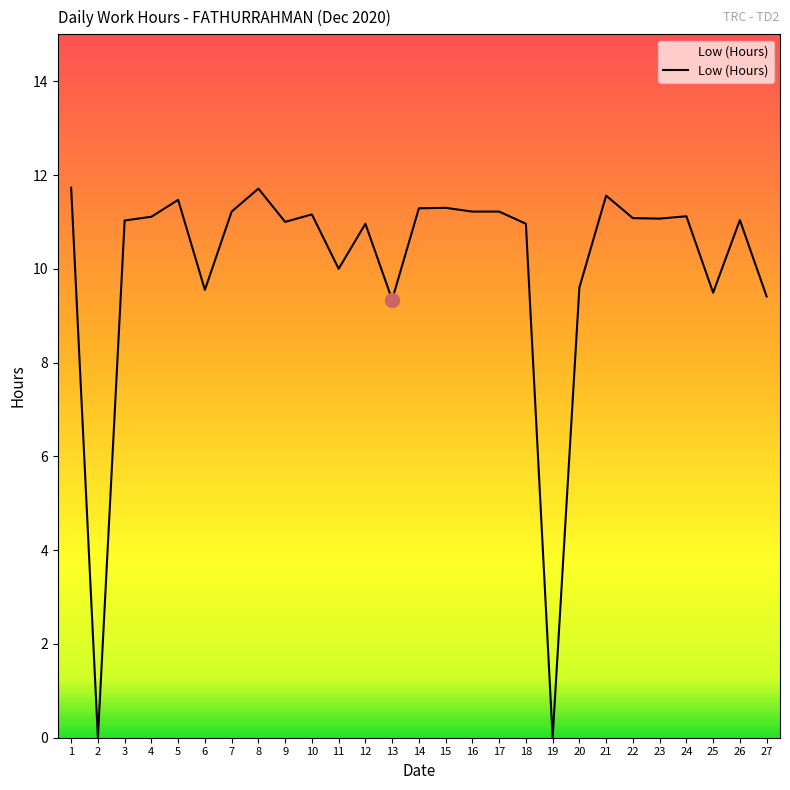

What is the difference between the values at 14 and 1?

0.4